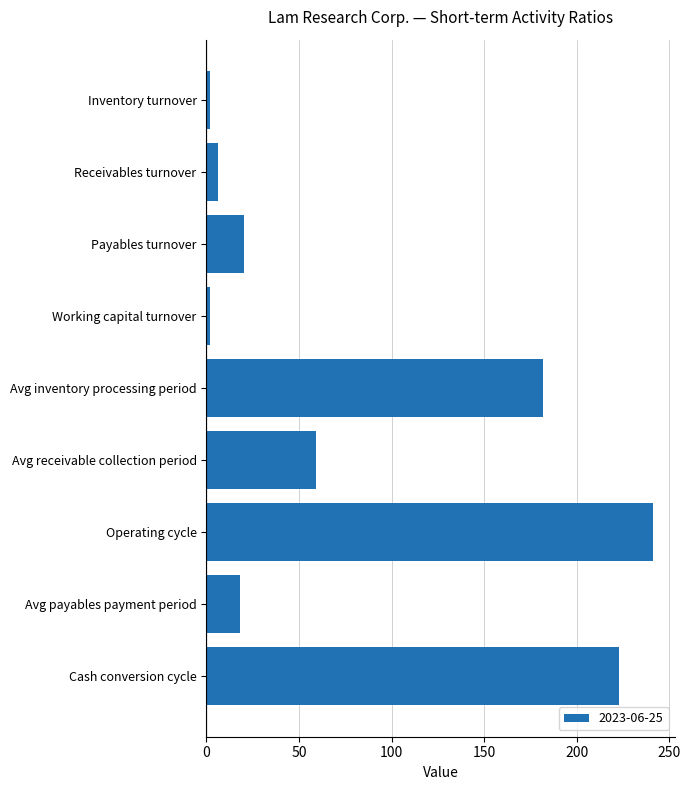

What is the sum of all values?

753.6